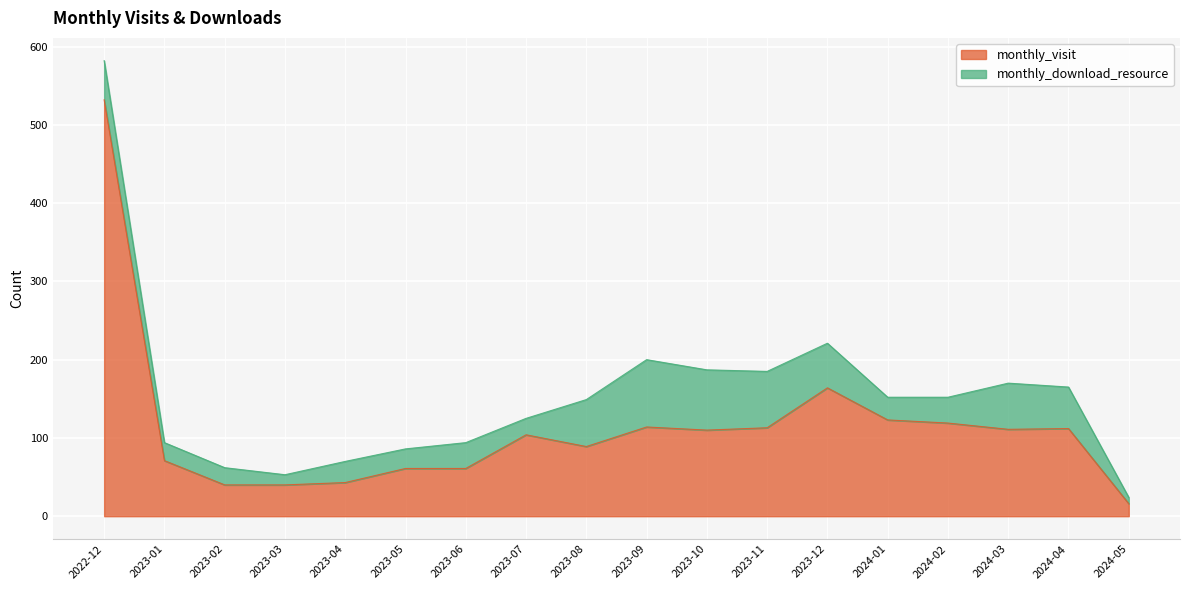

Count the number of values greater than 110.

8